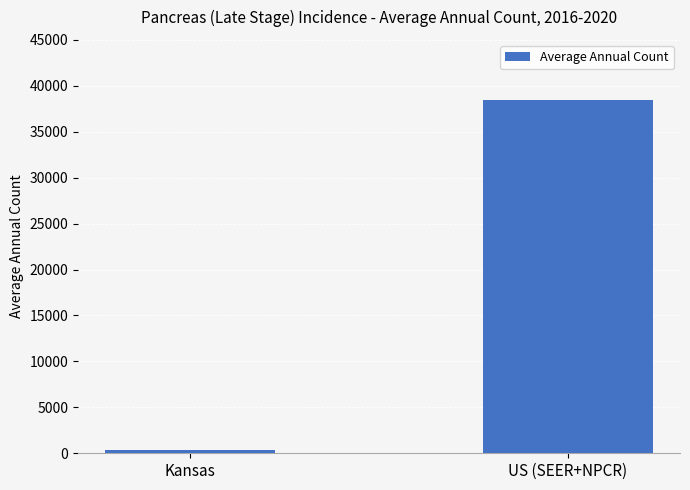

What is the minimum value shown in the chart?

321